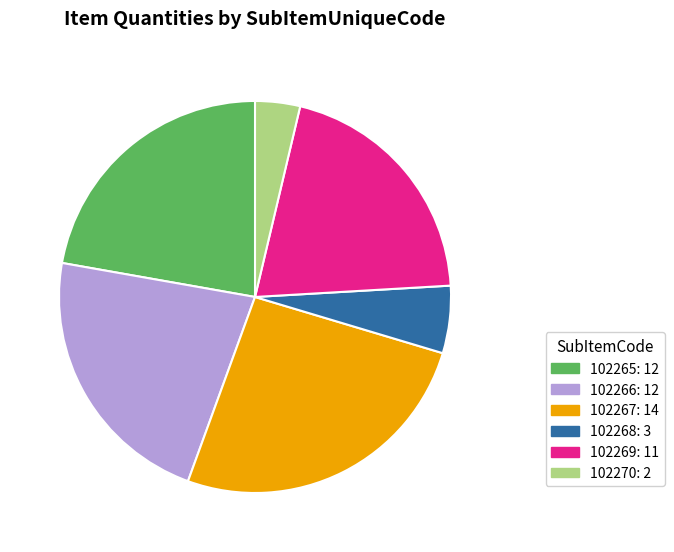

Is the sum of 102268 and 102269 greater than half?

No